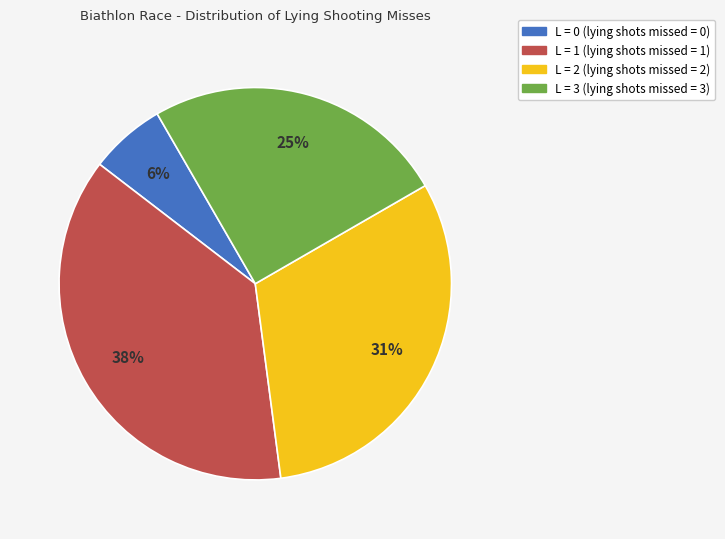

Is there any slice that represents more than half of the pie?

No